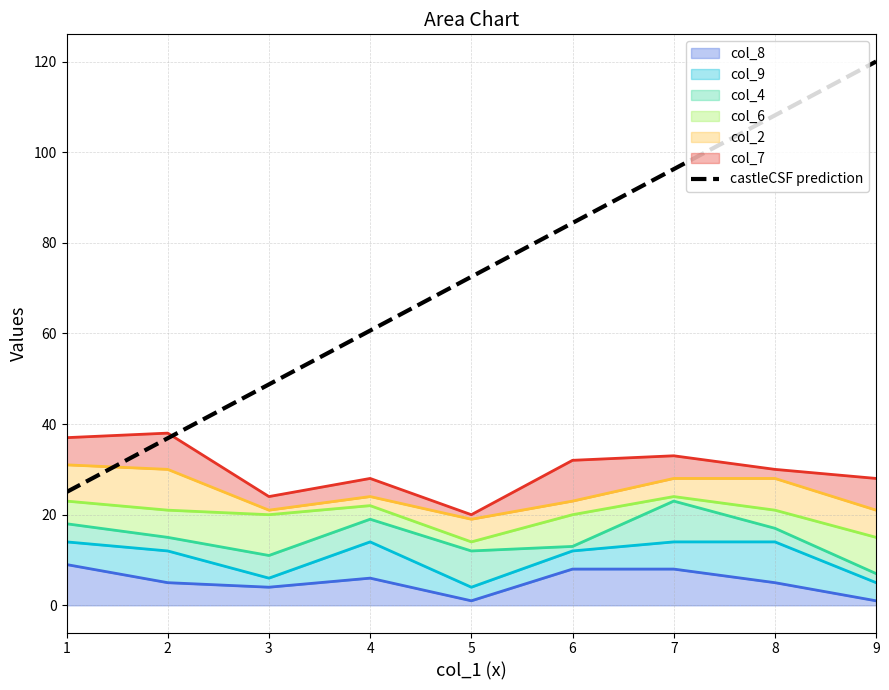

True or false: the data shows 36.9 at 2.

True